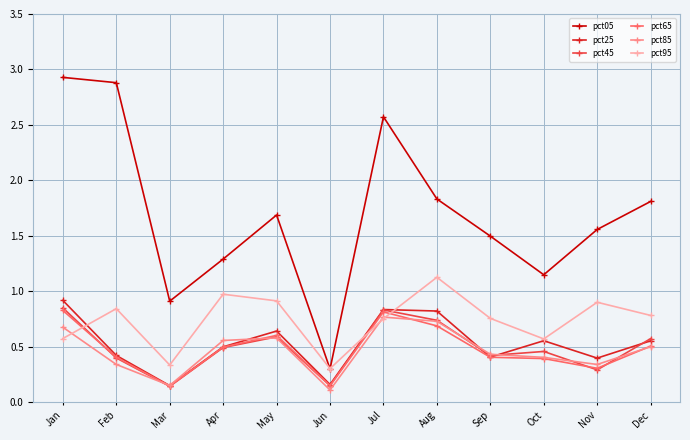

What are all the series names shown in the legend?

pct05, pct25, pct45, pct65, pct85, pct95